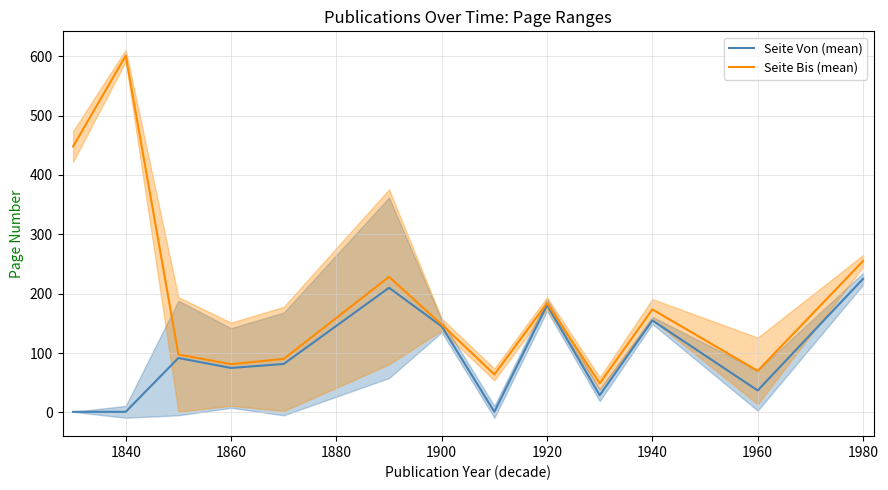

Which category has the highest value in the Seite Bis (mean) series?

1840